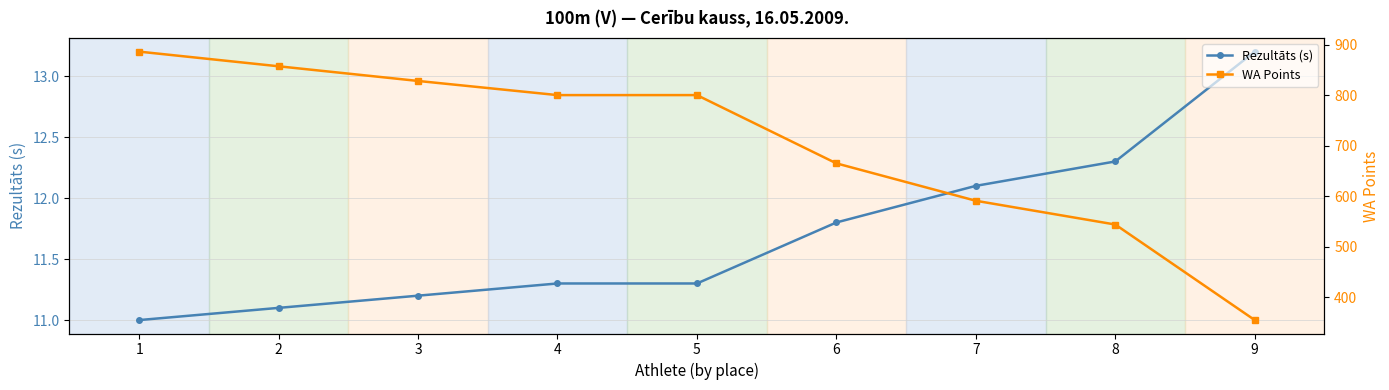

Which category has the lowest value across all series?

1